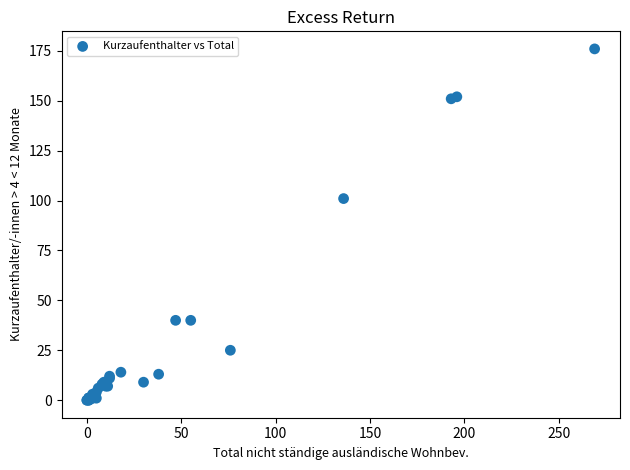

What Y value in the scatter plot is closest to 88?

101